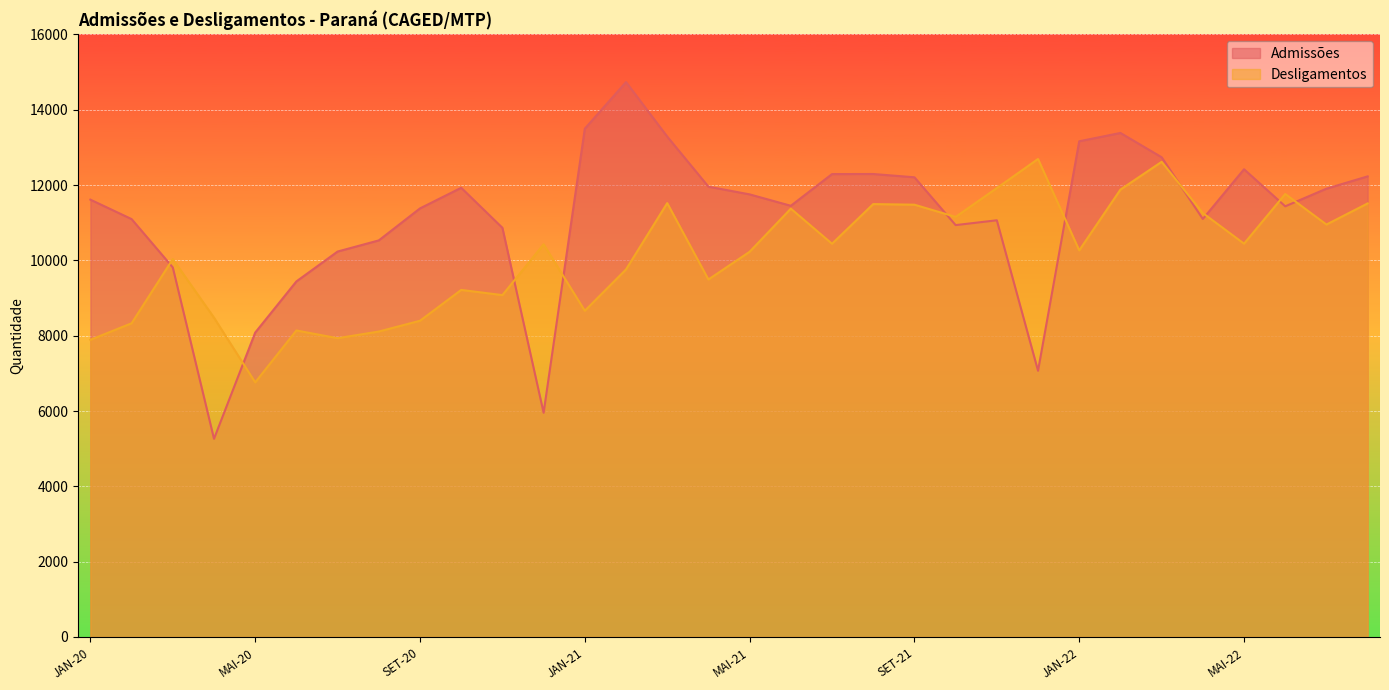

What is the average value of the Admissões series?

11160